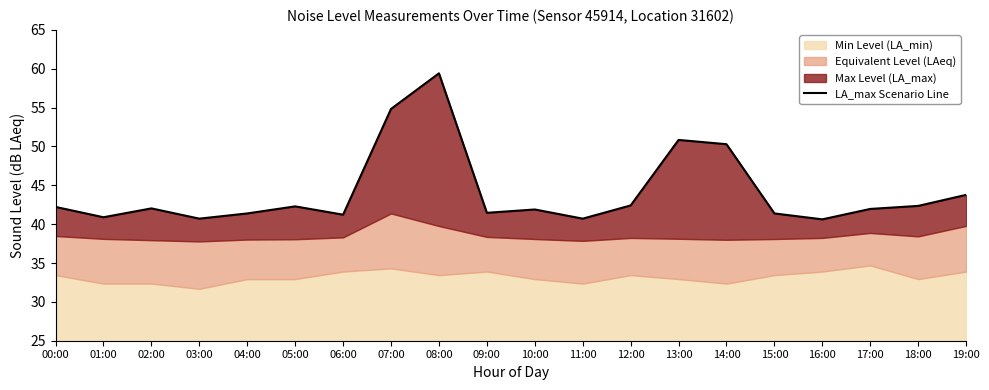

How many data points does each series have?

20